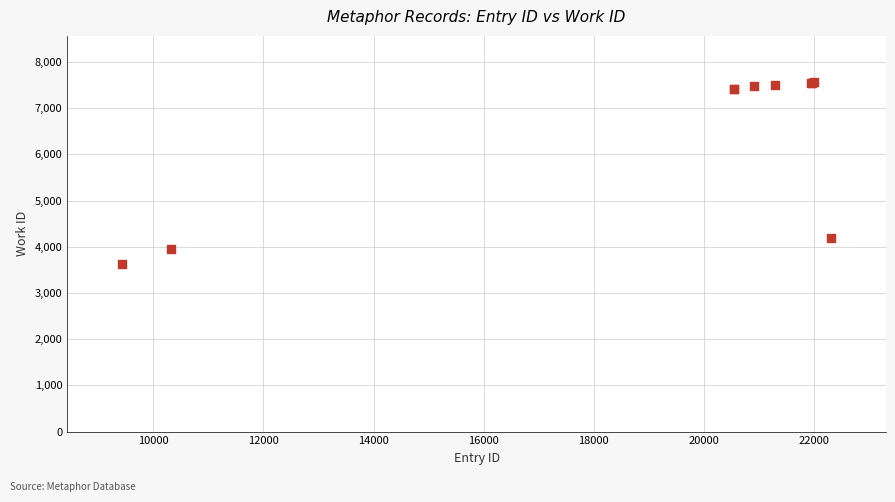

What Y value in the scatter plot is closest to 5599?

4193